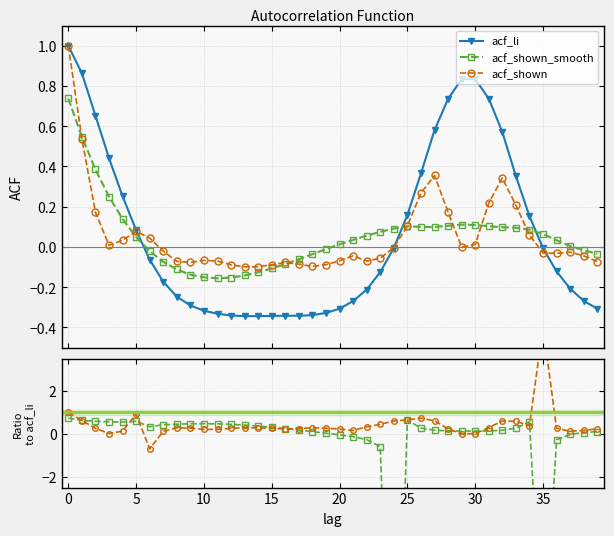

How many values in acf_li are above zero?

16